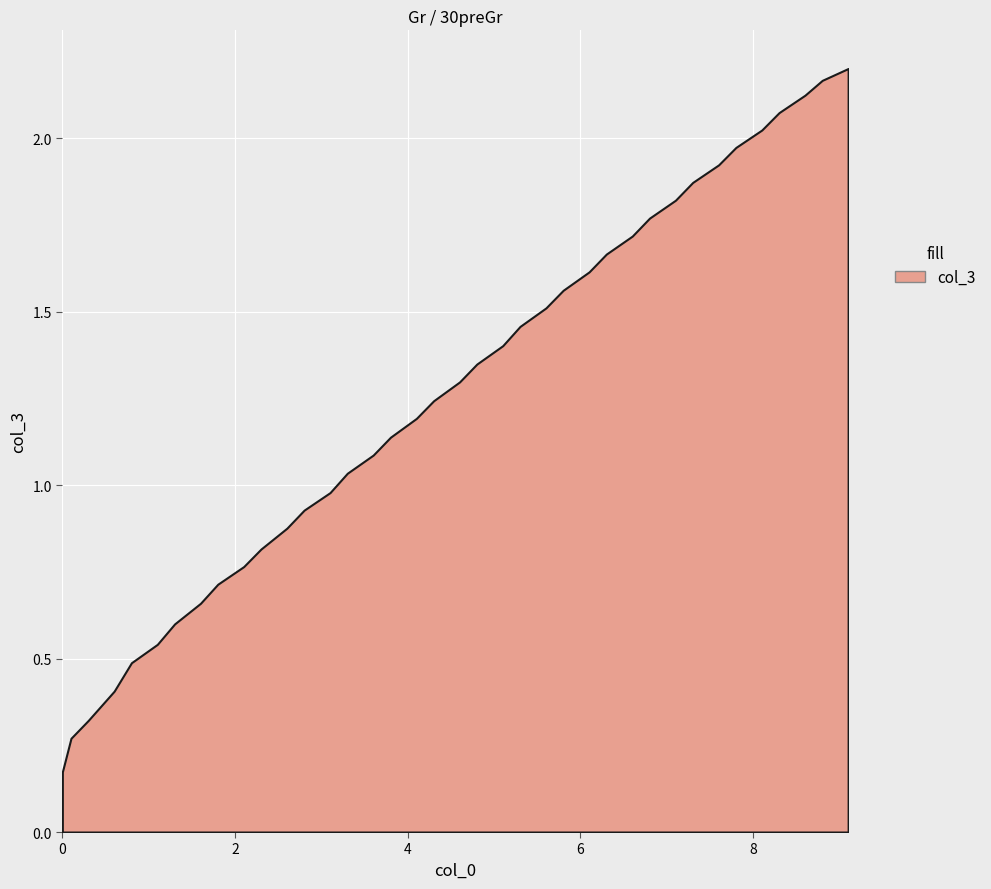

Where is the data nearest to the value 1?

14